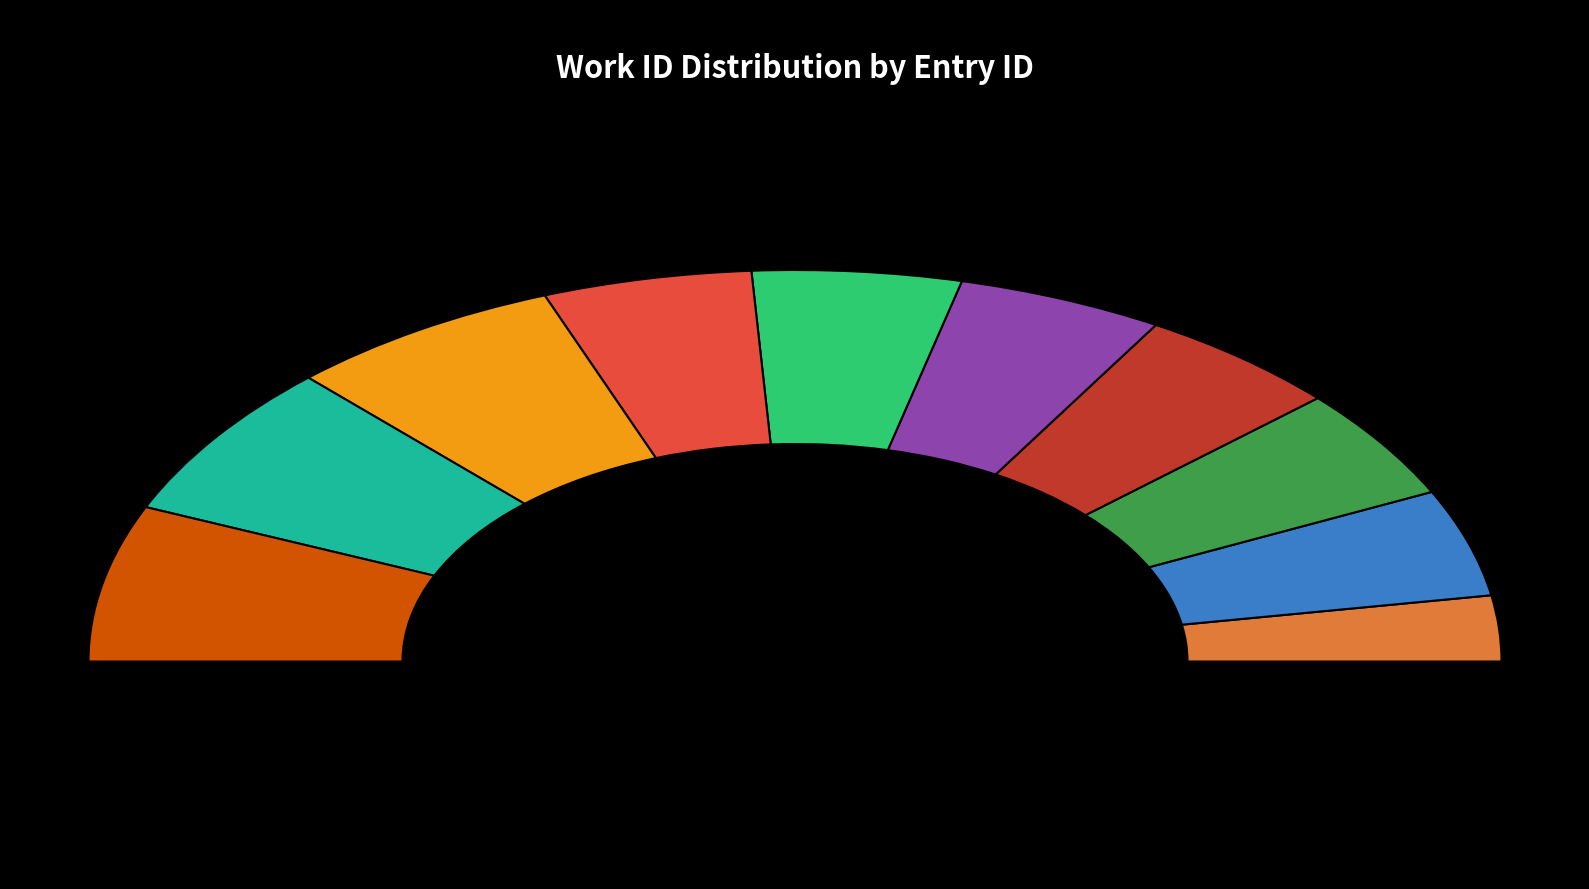

What is the ratio of the value at 15126 to the value at 8499?

1.7